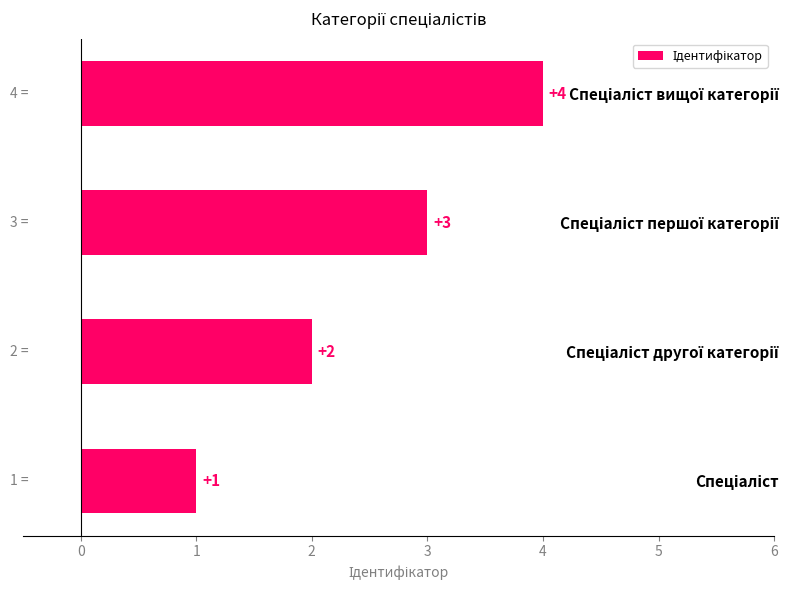

How many distinct data groups are displayed?

1